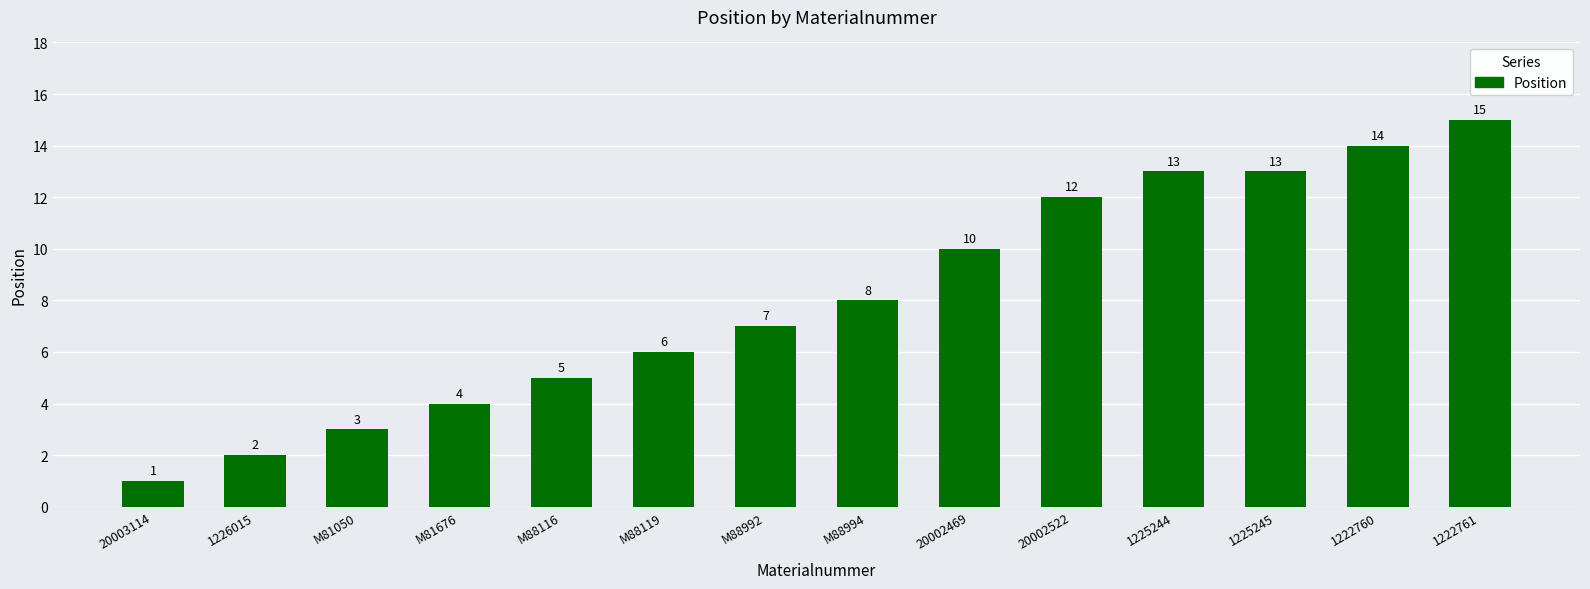

The chart shows a value of 13 at 1225245. True or false?

True